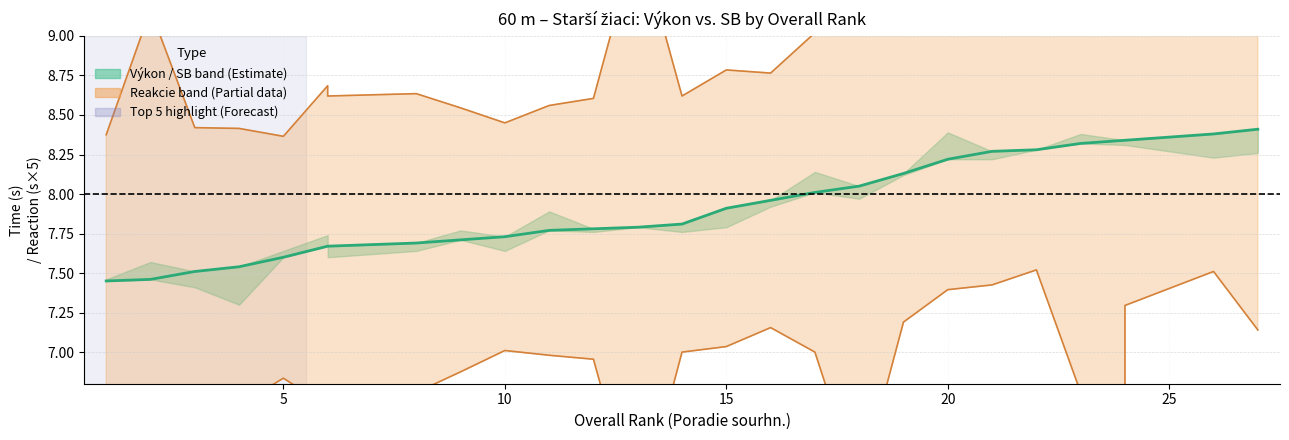

True or false: the data has more than 2 interior local peaks.

False